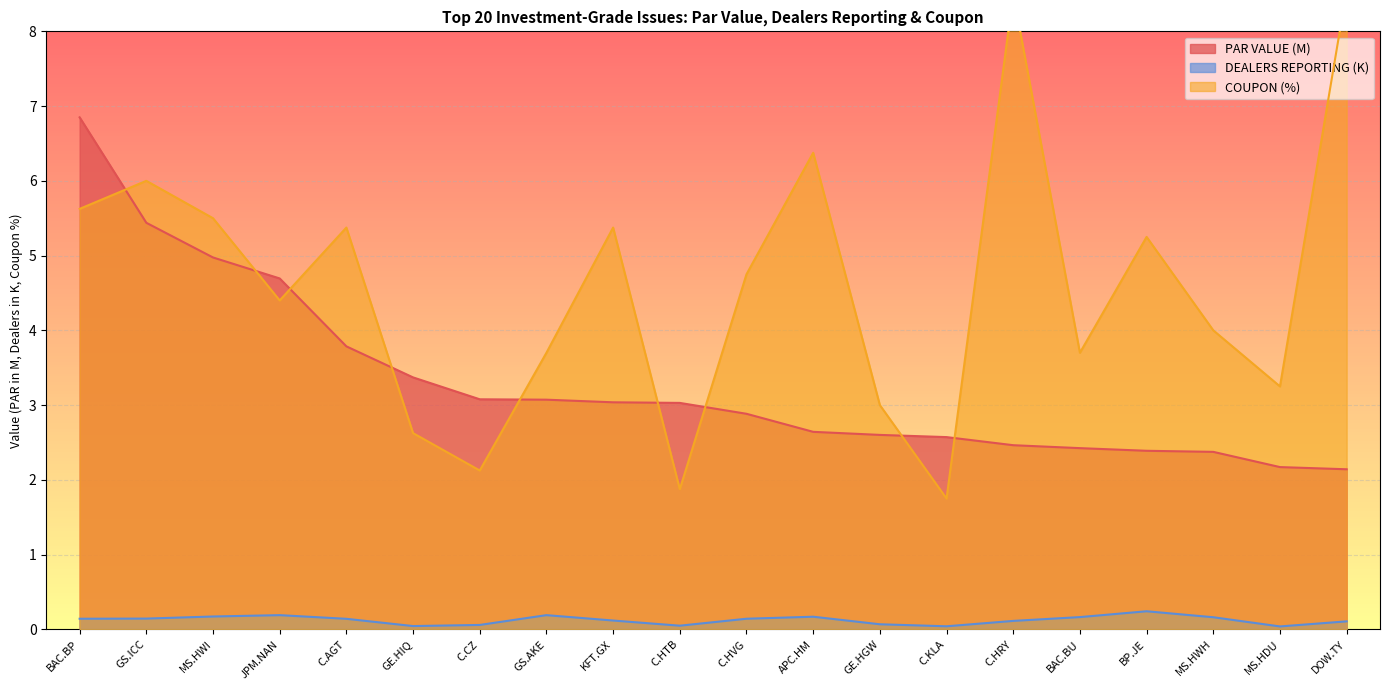

In DEALERS REPORTING, how many points are higher than both neighbors (excluding endpoints)?

4